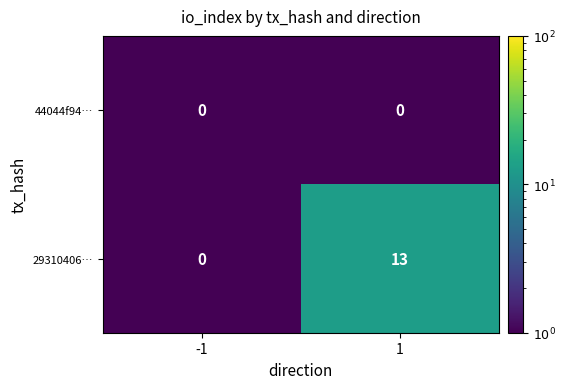

The value of 29310406… at 1 is 20. True or false?

False